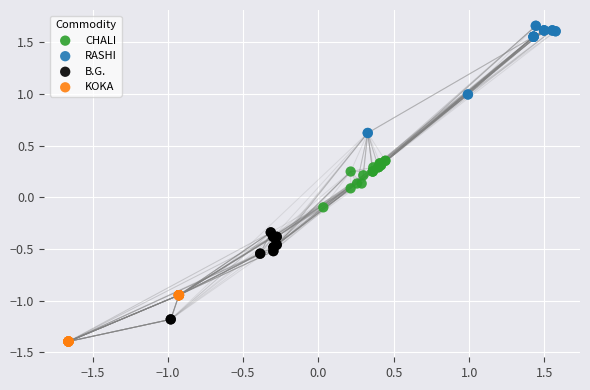

Which series reaches the maximum Y coordinate?

RASHI